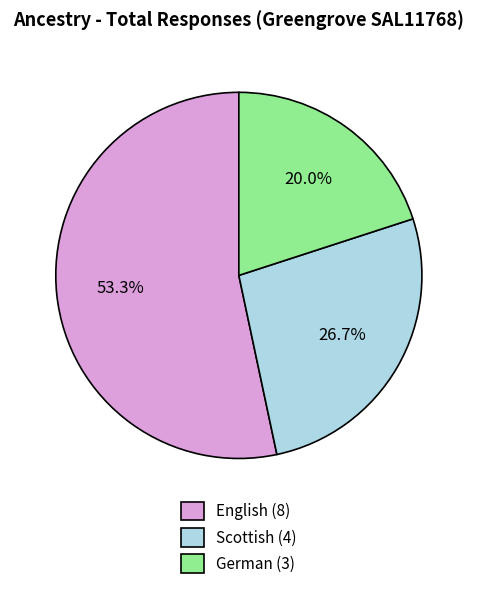

Rank the categories by value from highest to lowest.

English, Scottish, German